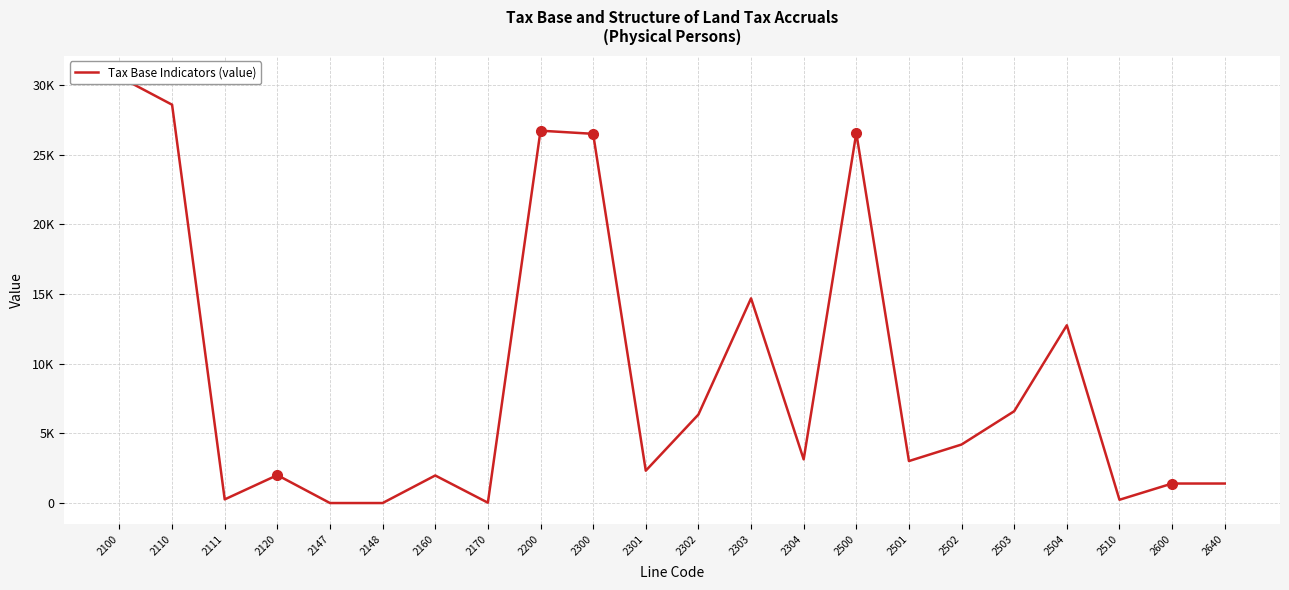

What is the average value?

9059